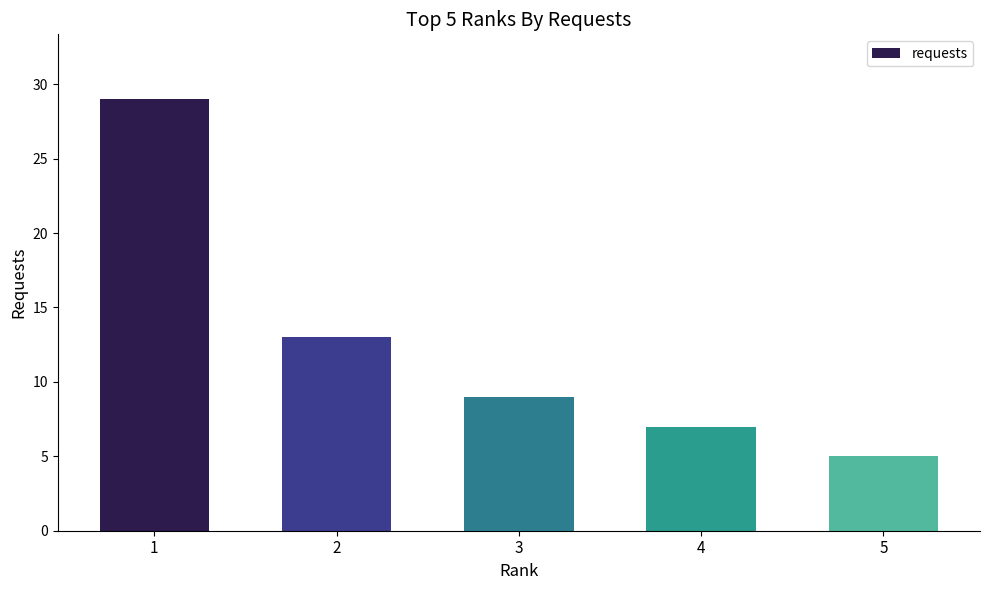

Which has a higher value, 1 or 5?

1